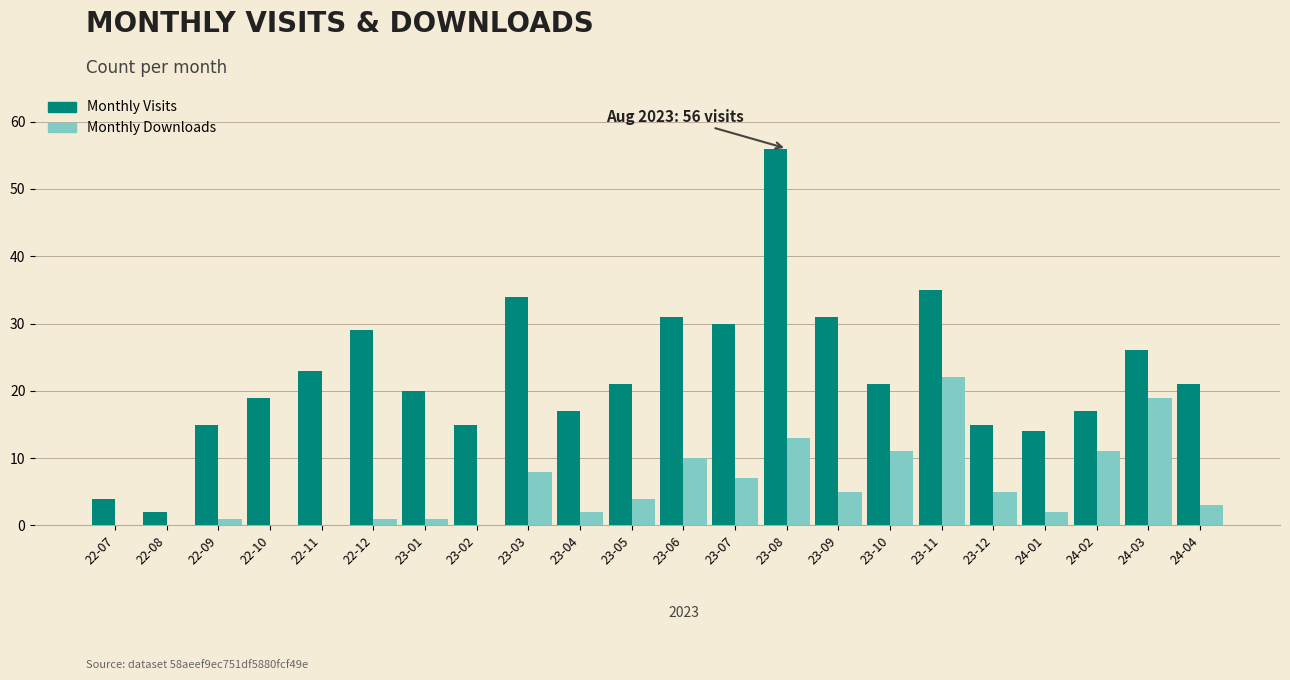

Is the value of Monthly Visits at 24-04 greater than the value of Monthly Downloads at 24-03?

Yes